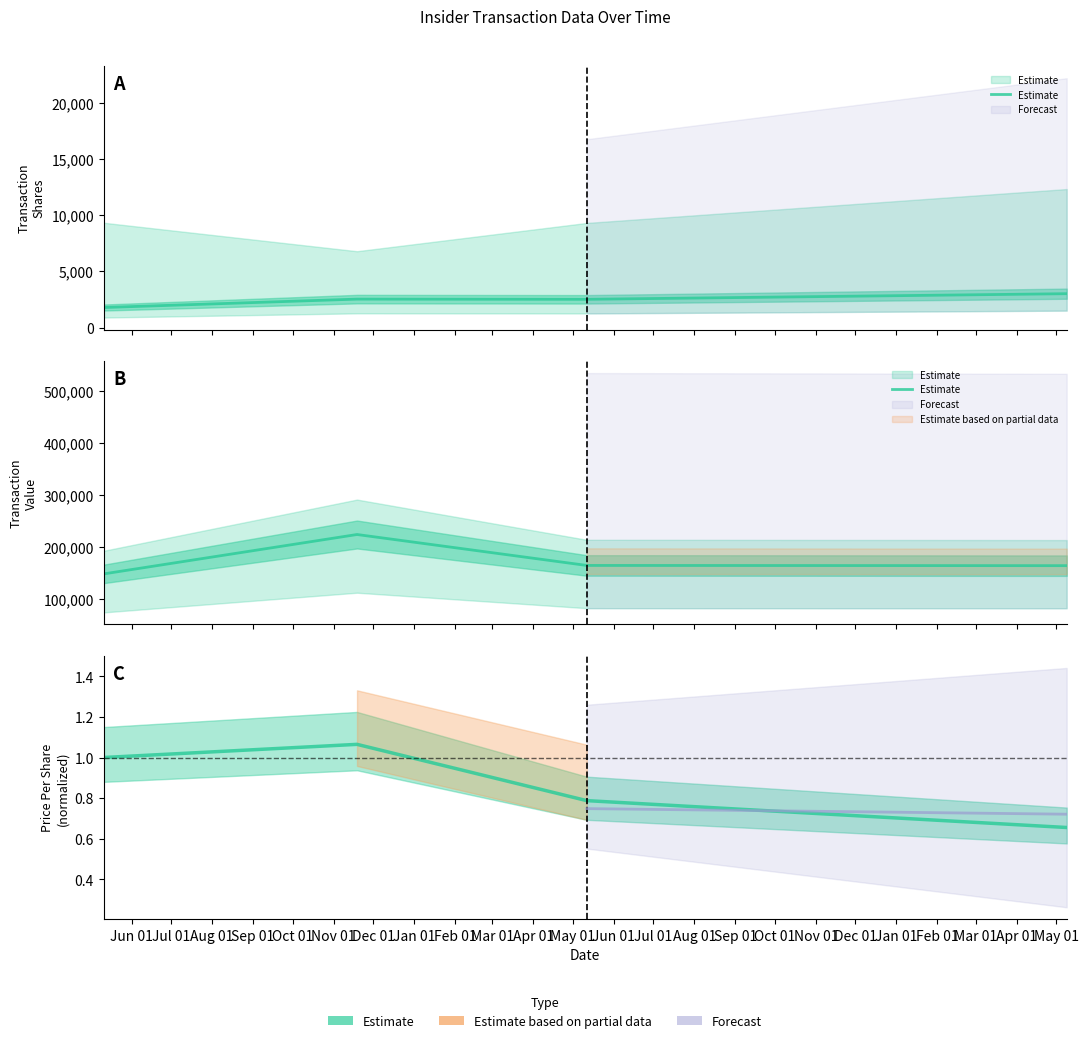

True or false: the data has more than 1 interior local peaks.

False